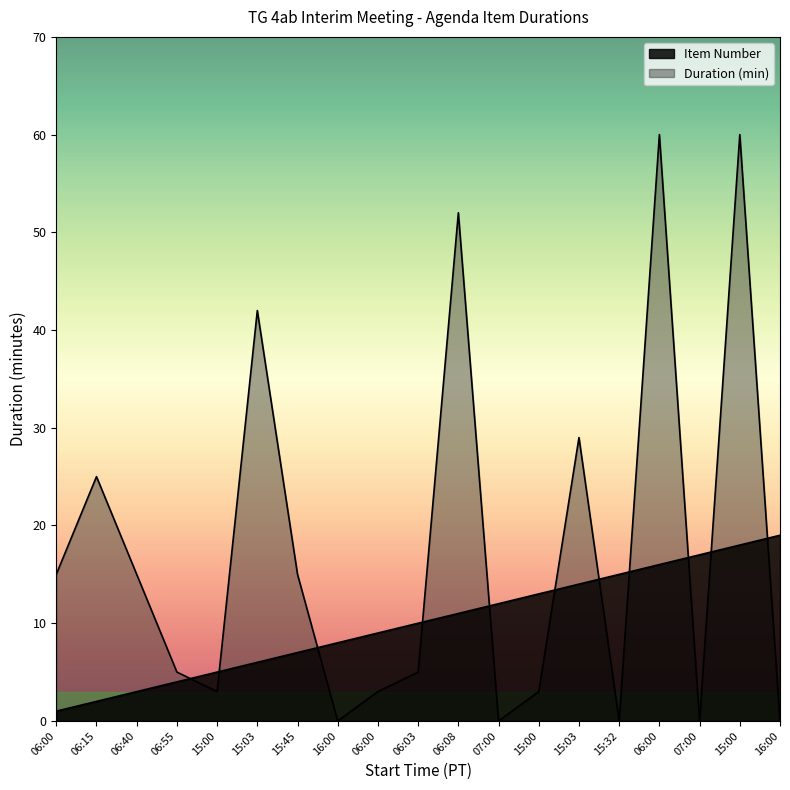

How many data points does each series have?

19